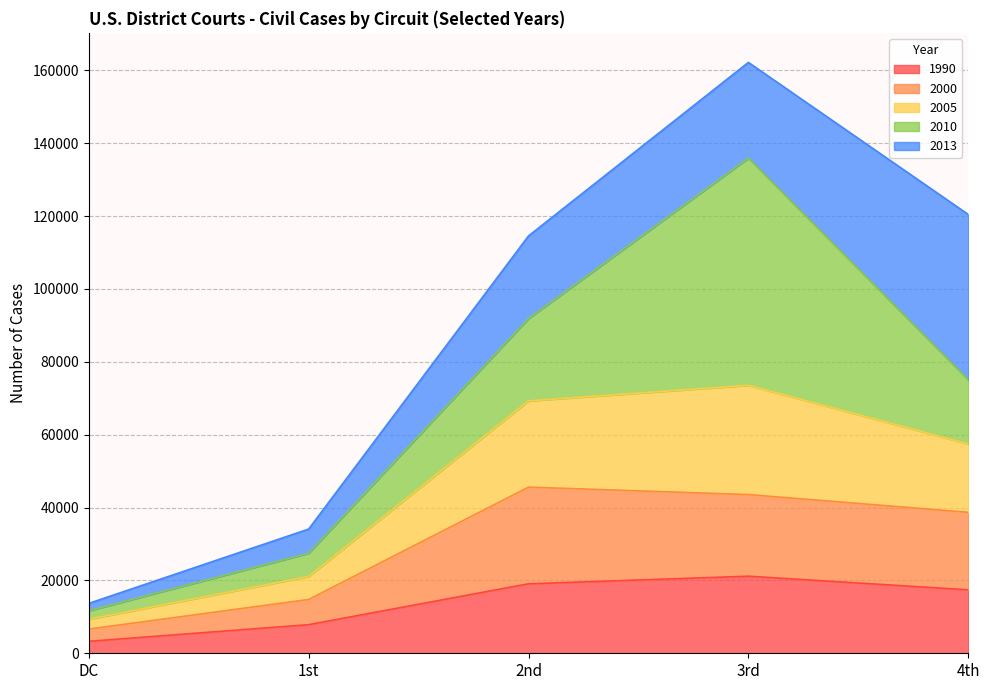

Which category has the lowest value in the 2005 series?

DC